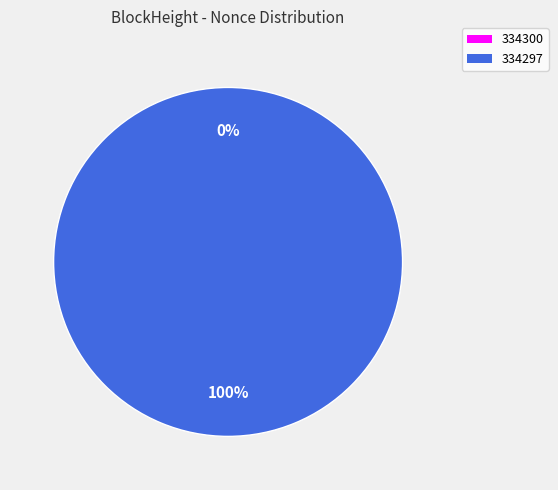

To the nearest percent, what is the combined percentage of 334297 and 334300?

100%